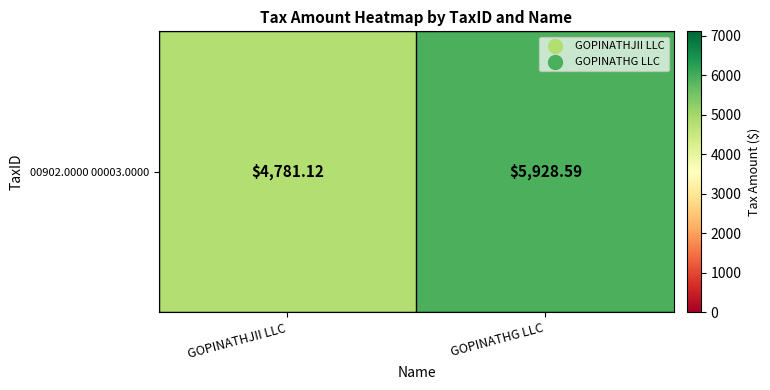

What is the sum of all values?

10709.7